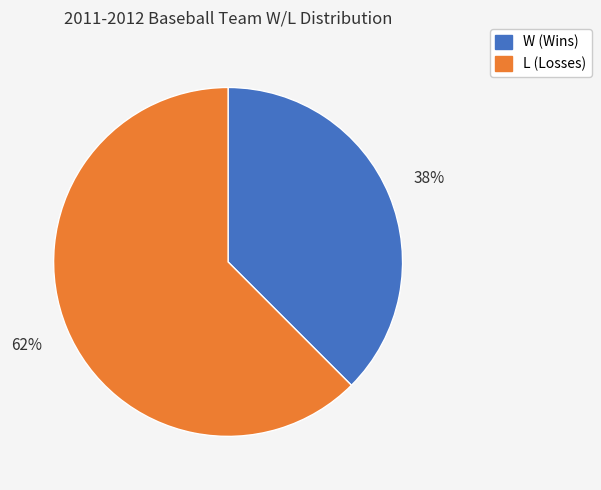

Which has a higher value, W (Wins) or L (Losses)?

L (Losses)